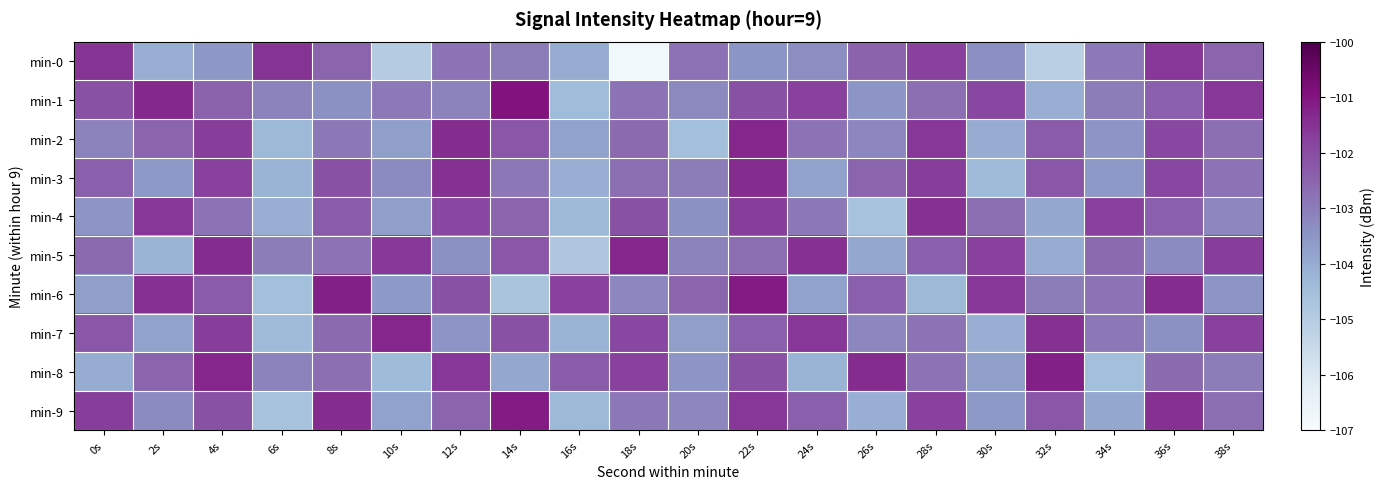

At 30s, list the series in order from smallest to largest.

min-3, min-7, min-2, min-8, min-9, min-0, min-4, min-1, min-5, min-6